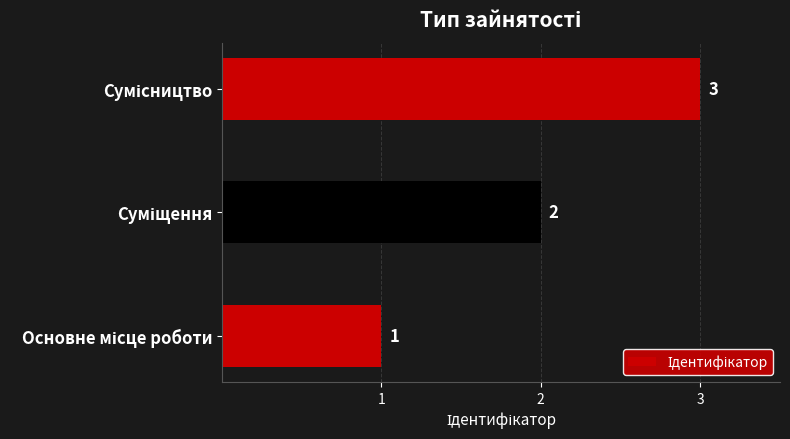

How many bars are there in total?

3